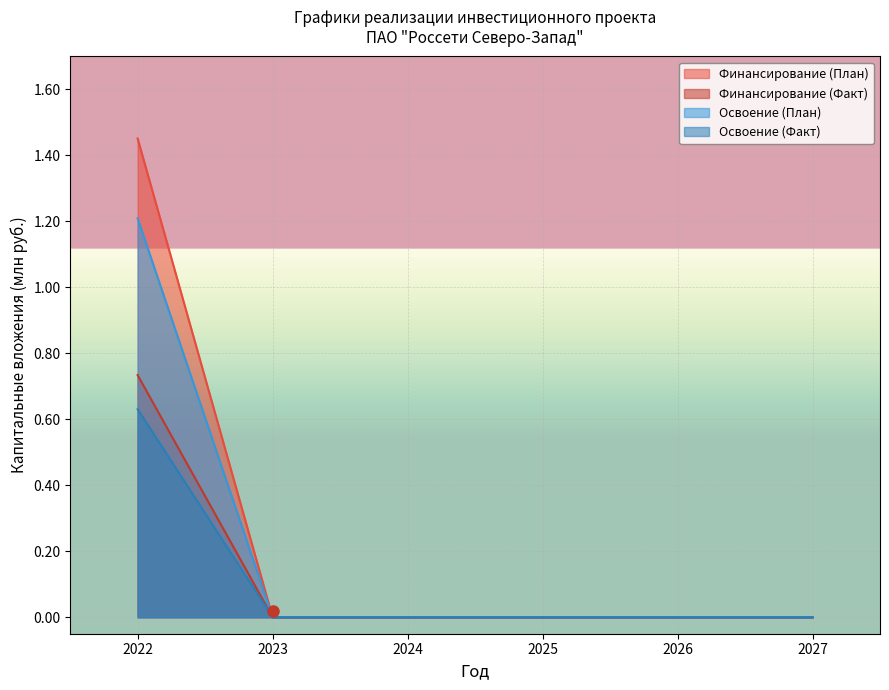

At 2027, list the series in order from largest to smallest.

Финансирование (План), Финансирование (Факт), Освоение (План), Освоение (Факт)